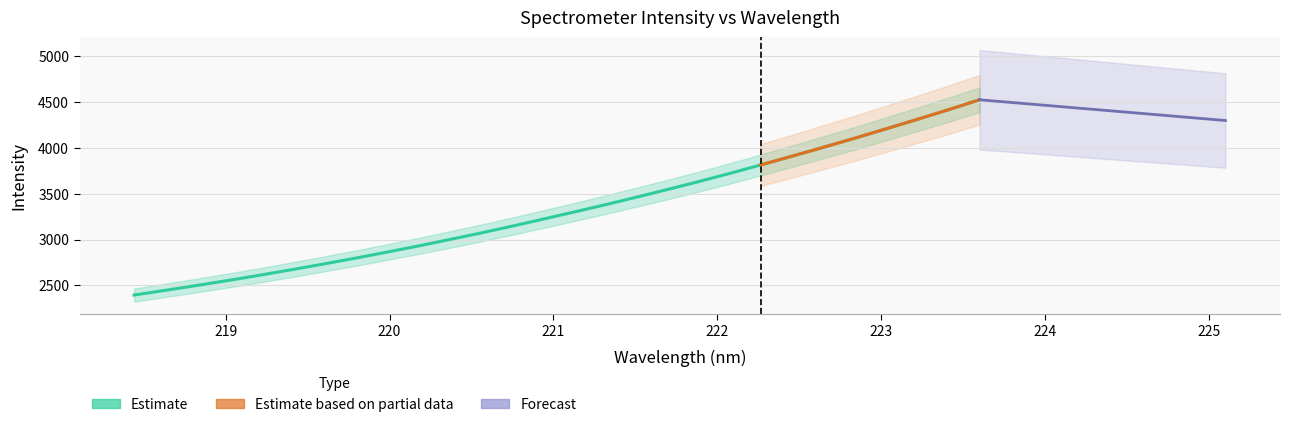

What is the change in value from 19 to 28?

+878.7